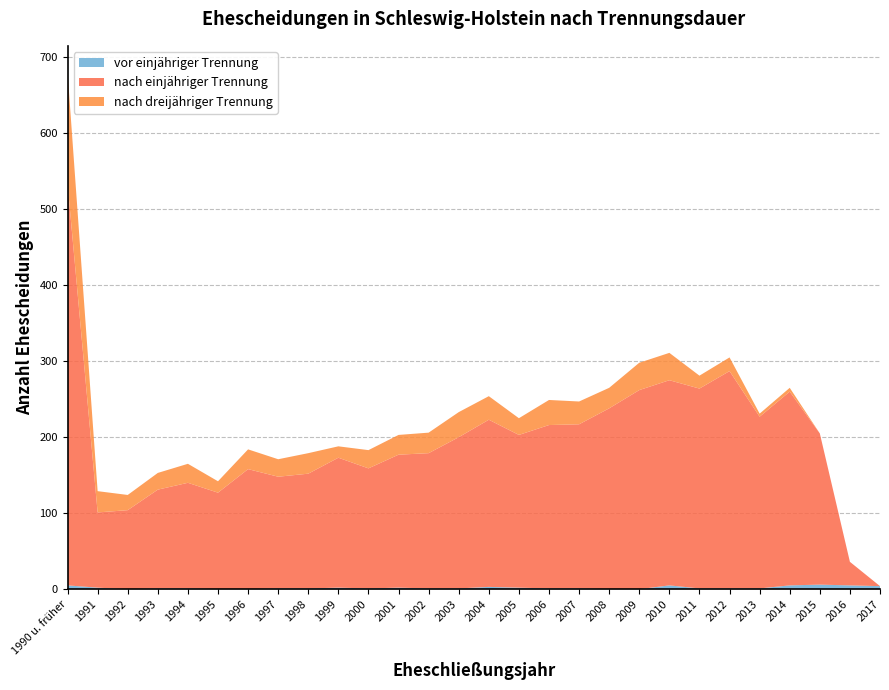

Reading left to right, transcribe all the data shown in this chart.

vor einjähriger Trennung: 1990 u. früher=5	1991=2	1992=0	1993=1	1994=1	1995=0	1996=0	1997=1	1998=1	1999=2	2000=1	2001=2	2002=1	2003=1	2004=3	2005=2	2006=1	2007=1	2008=0	2009=0	2010=5	2011=1	2012=1	2013=1	2014=5	2015=6	2016=5	2017=4
nach einjähriger Trennung: 1990 u. früher=529	1991=99	1992=104	1993=130	1994=139	1995=127	1996=158	1997=147	1998=151	1999=171	2000=158	2001=175	2002=178	2003=199	2004=220	2005=201	2006=215	2007=216	2008=238	2009=262	2010=270	2011=263	2012=286	2013=226	2014=255	2015=199	2016=31	2017=0
nach dreijähriger Trennung: 1990 u. früher=147	1991=28	1992=20	1993=22	1994=25	1995=15	1996=26	1997=23	1998=27	1999=15	2000=24	2001=26	2002=27	2003=33	2004=31	2005=22	2006=33	2007=30	2008=27	2009=36	2010=36	2011=17	2012=18	2013=4	2014=5	2015=0	2016=0	2017=0